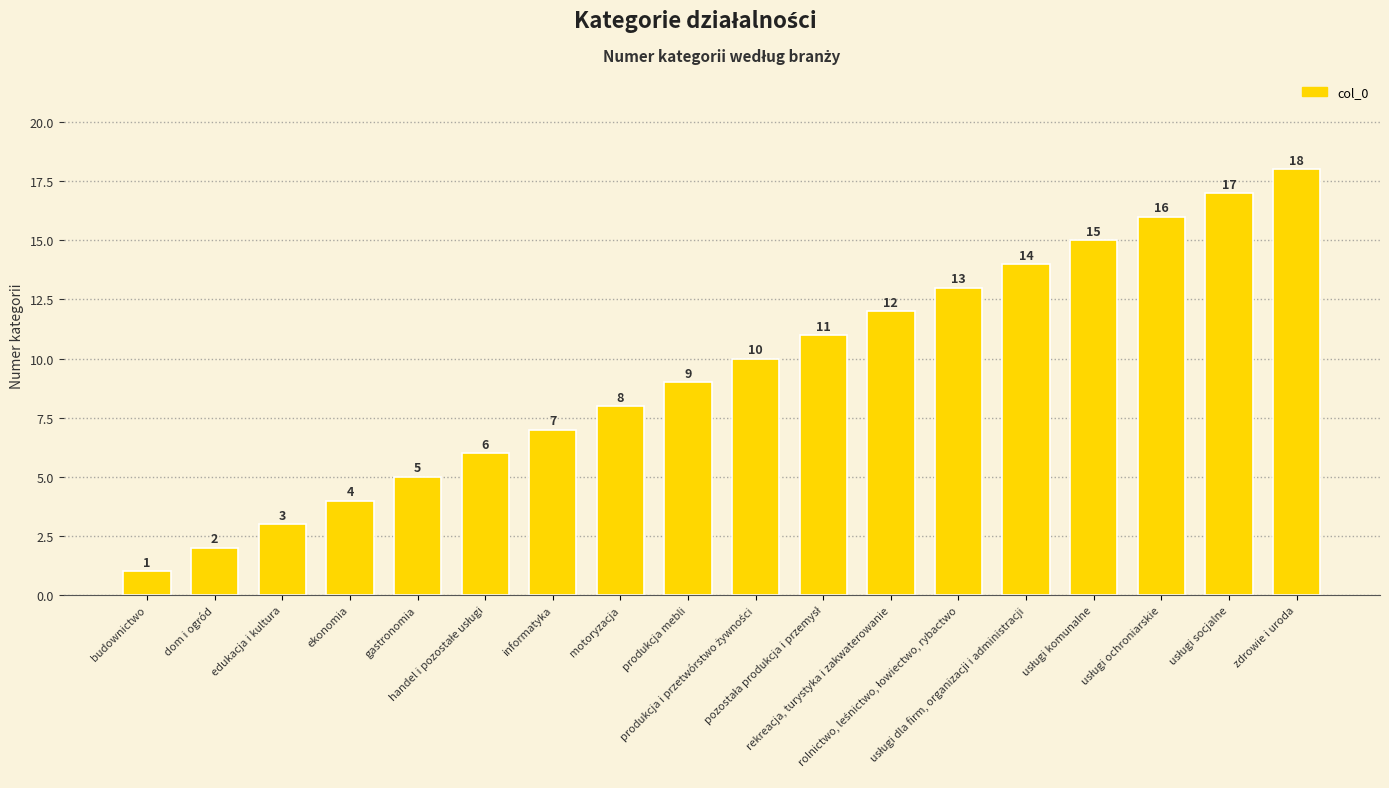

How many categories are shown in the chart?

18